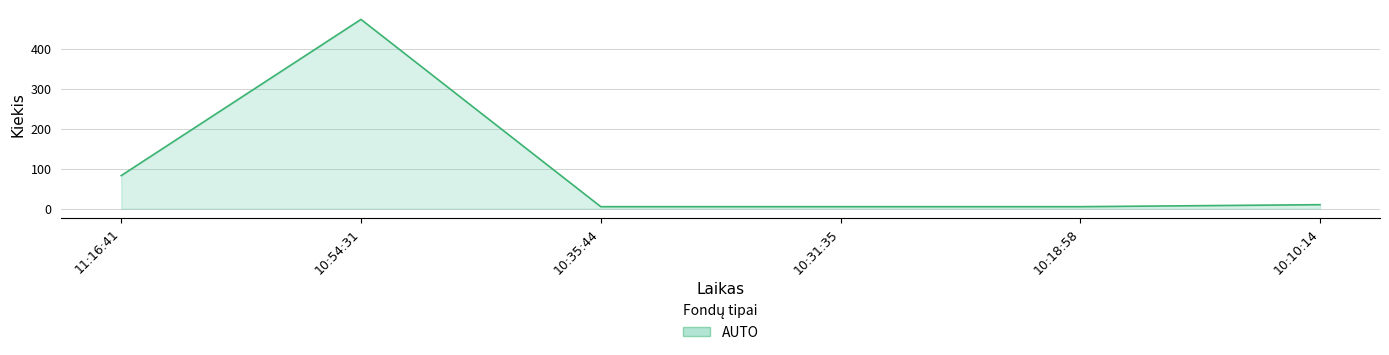

At which label is the value closest to 240?

11:16:41